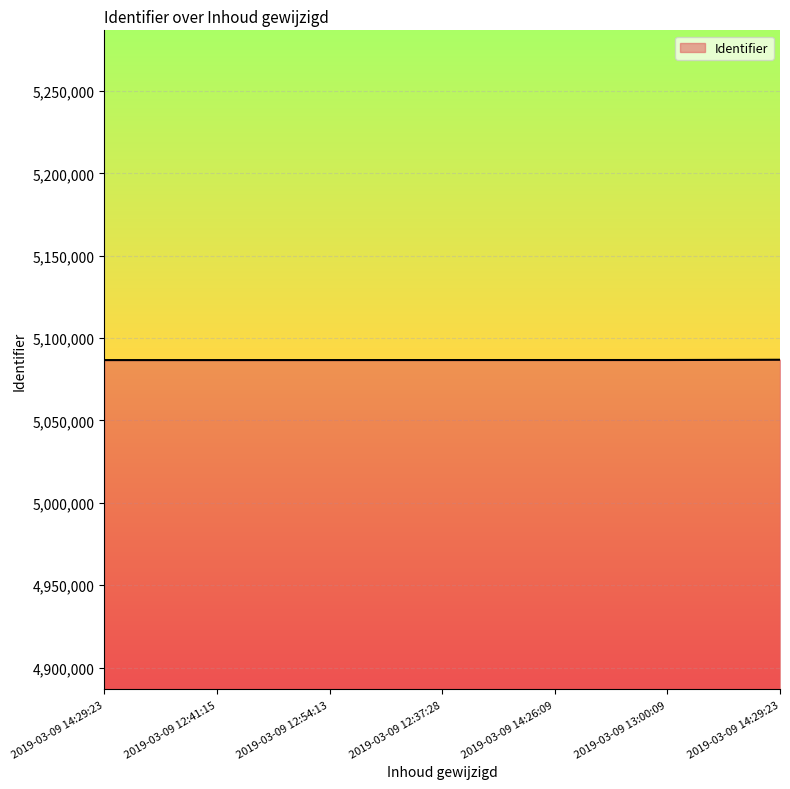

Is it true that the value at 2019-03-09 14:26:09 is 5086703?

True